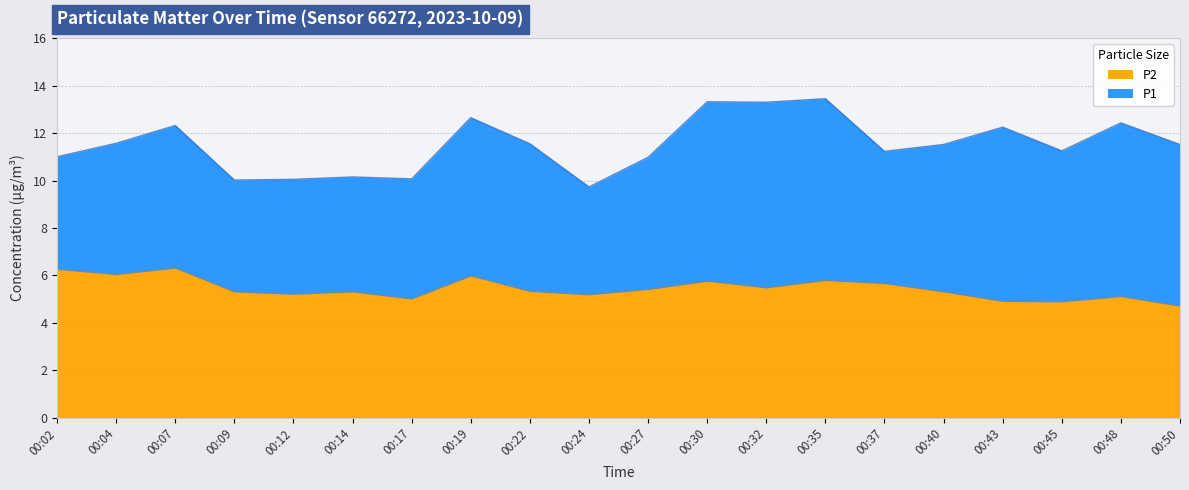

True or false: P1 and P2 cross at least once.

False